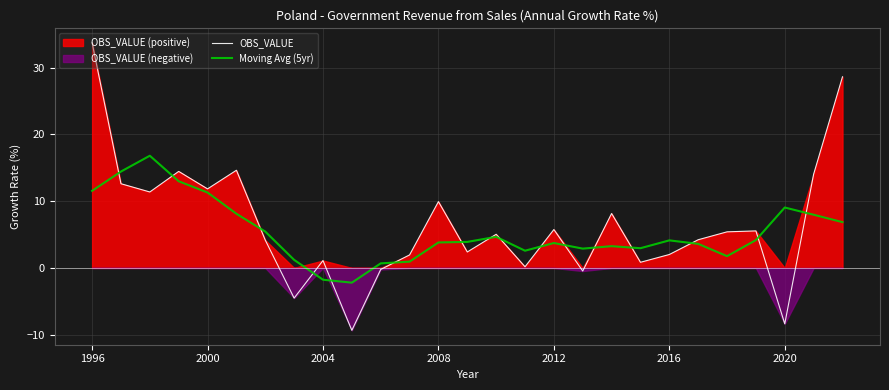

How many interior local valleys does the Moving Avg (5yr) series have?

5